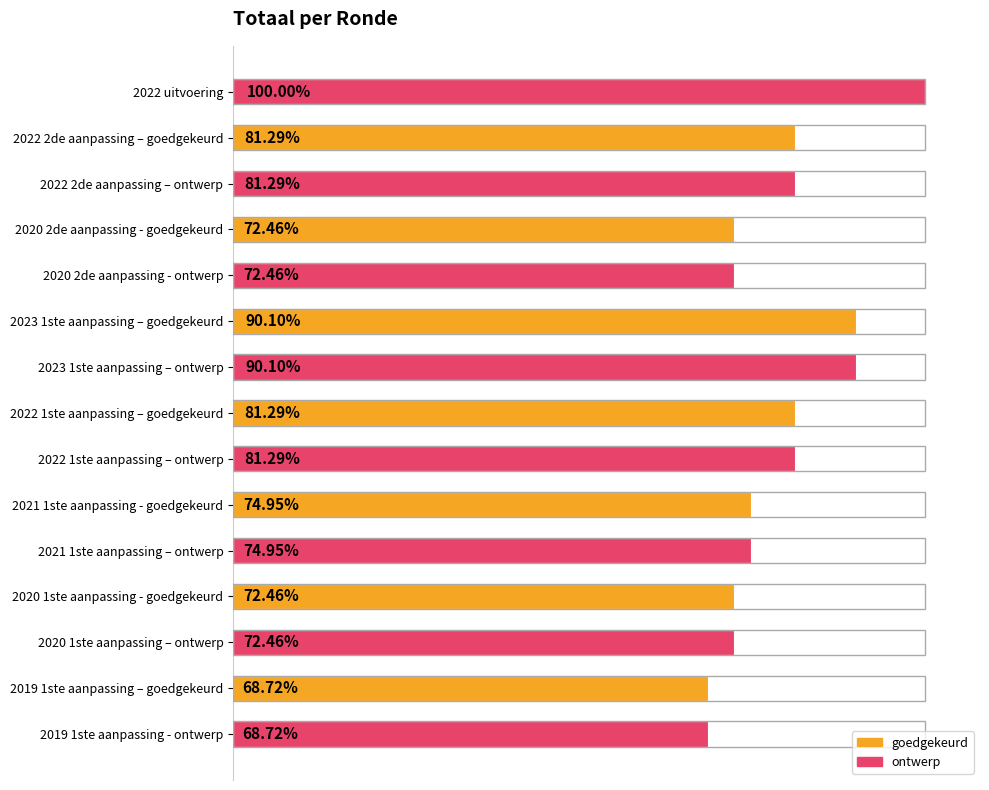

List the labels in order of value, smallest first.

13, 14, 3, 4, 11, 12, 9, 10, 1, 2, 7, 8, 5, 6, 0